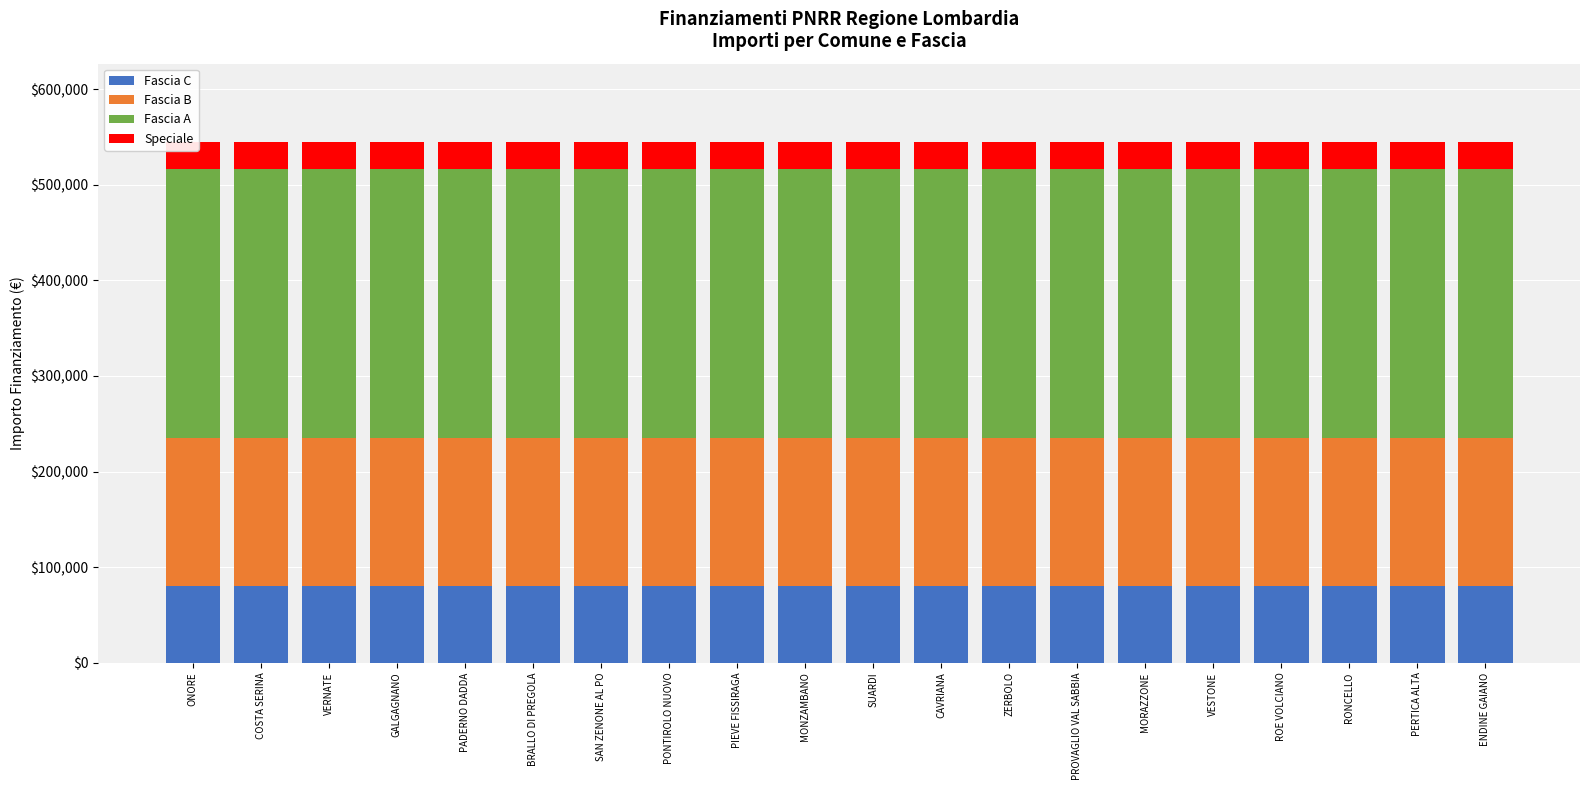

At which category does the chart reach its minimum across all series?

ONORE